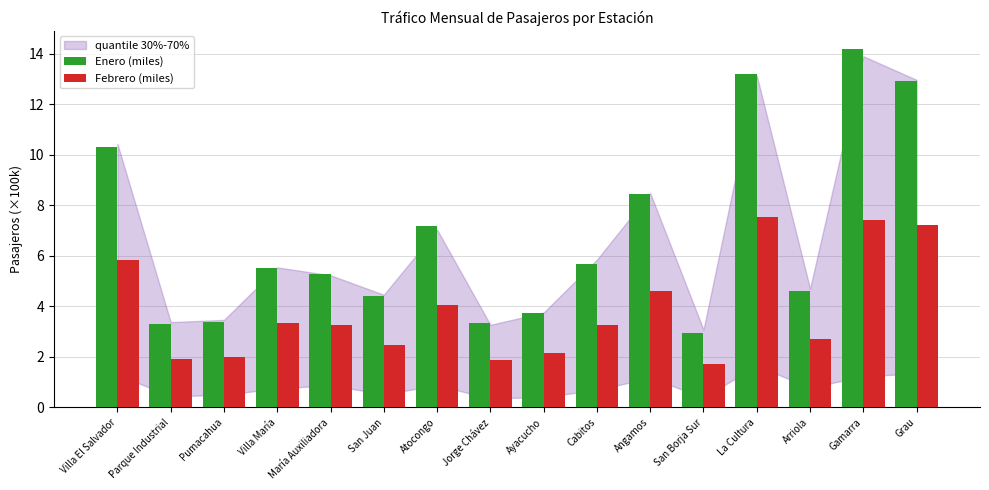

Which series has the largest total across all categories?

Enero (miles)